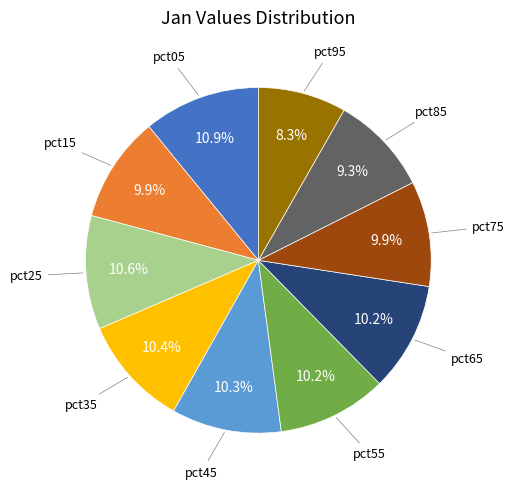

Is there a majority slice in this chart?

No